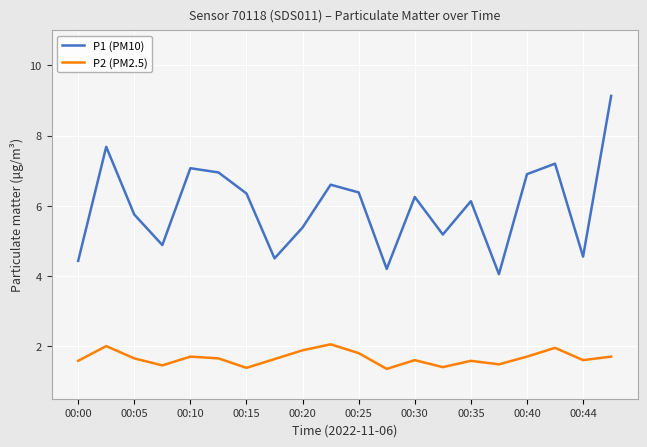

True or false: P1 (PM10) and P2 (PM2.5) intersect in this chart.

False